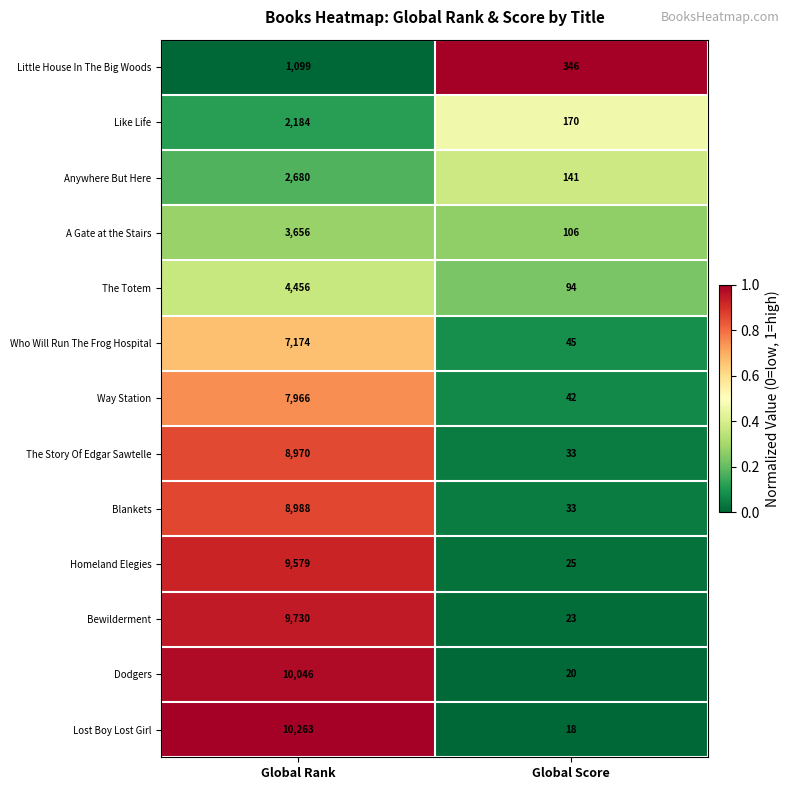

What is the greatest value displayed?

10263